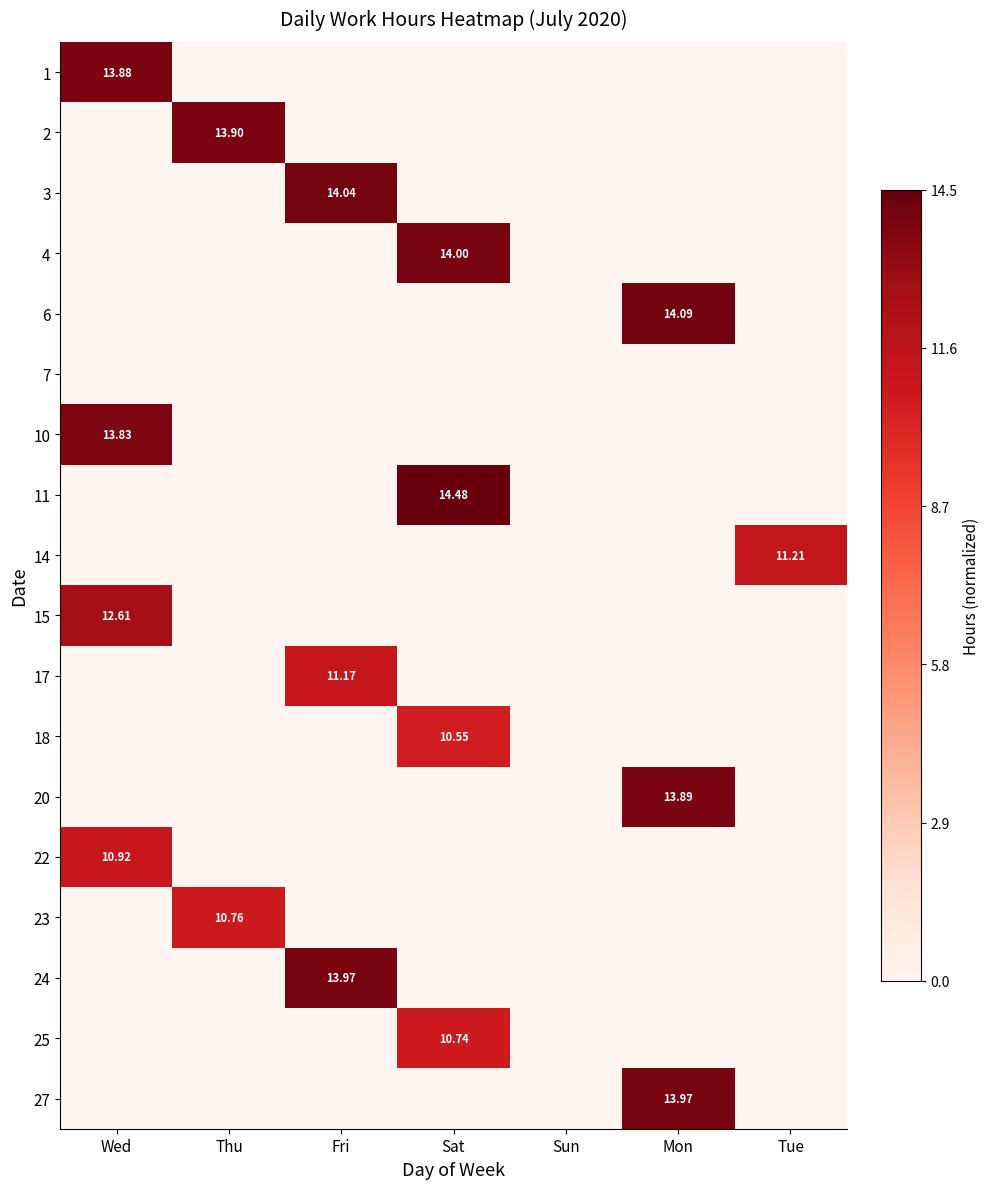

Between Mon and Sun, which is larger?

Mon